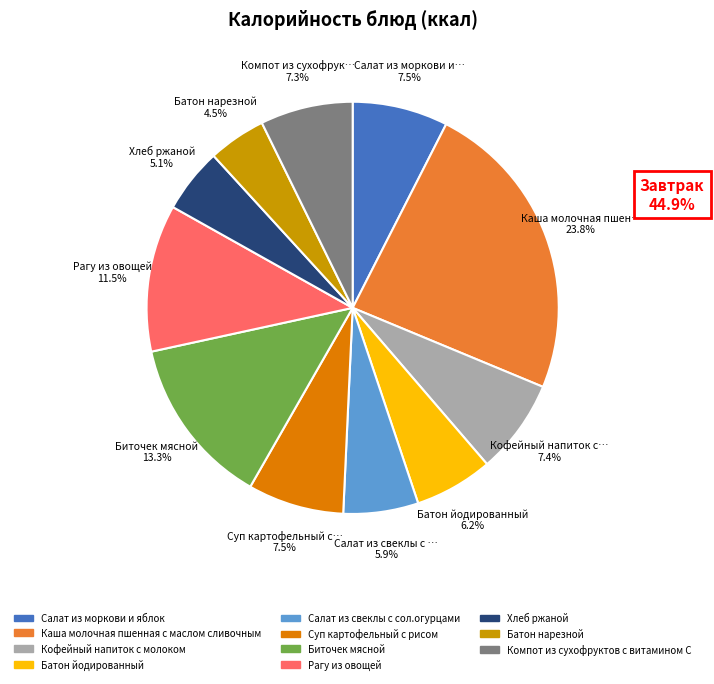

How many slices are in this pie chart?

11